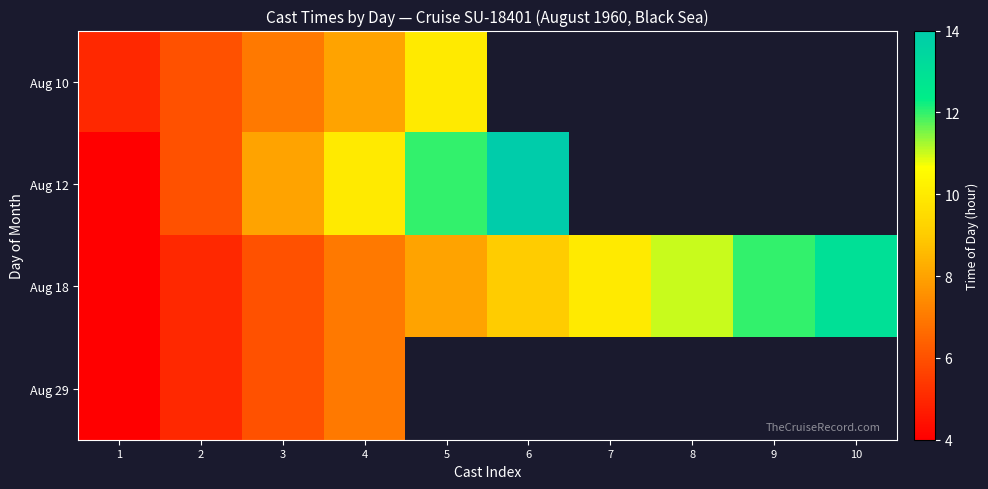

Count the number of categories in the chart.

10